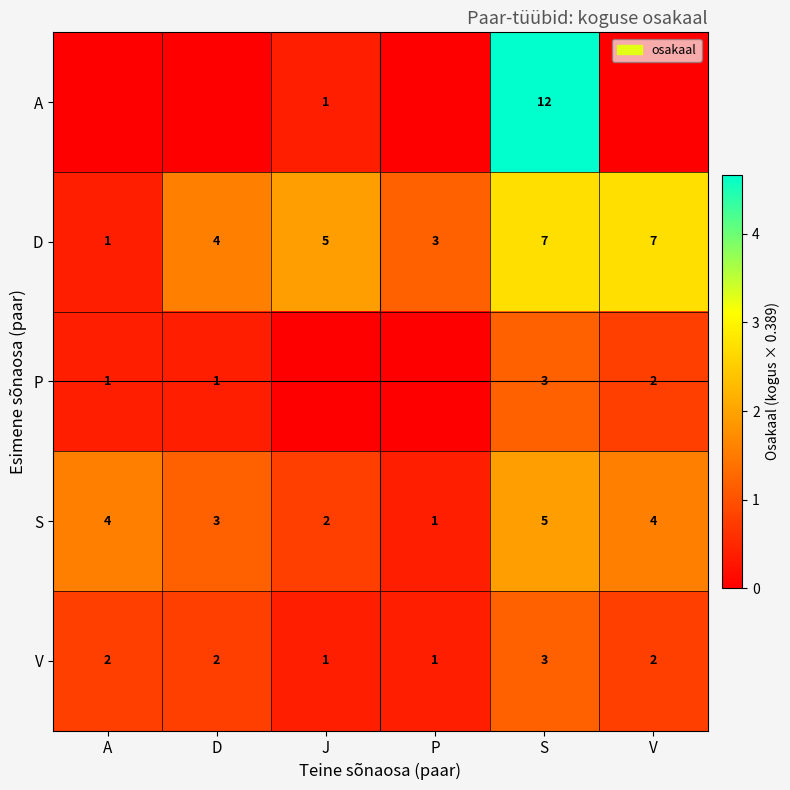

Which has a higher value, D or S?

S